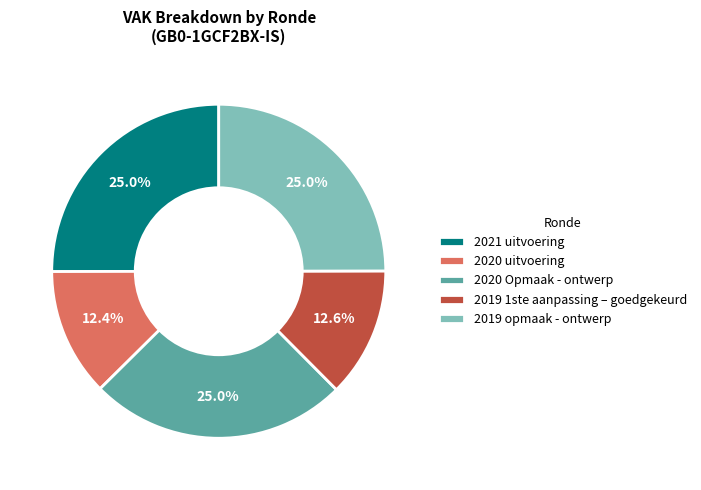

What is the ratio of the value at 2019 1ste aanpassing – goedgekeurd to the value at 2021 uitvoering?

0.5